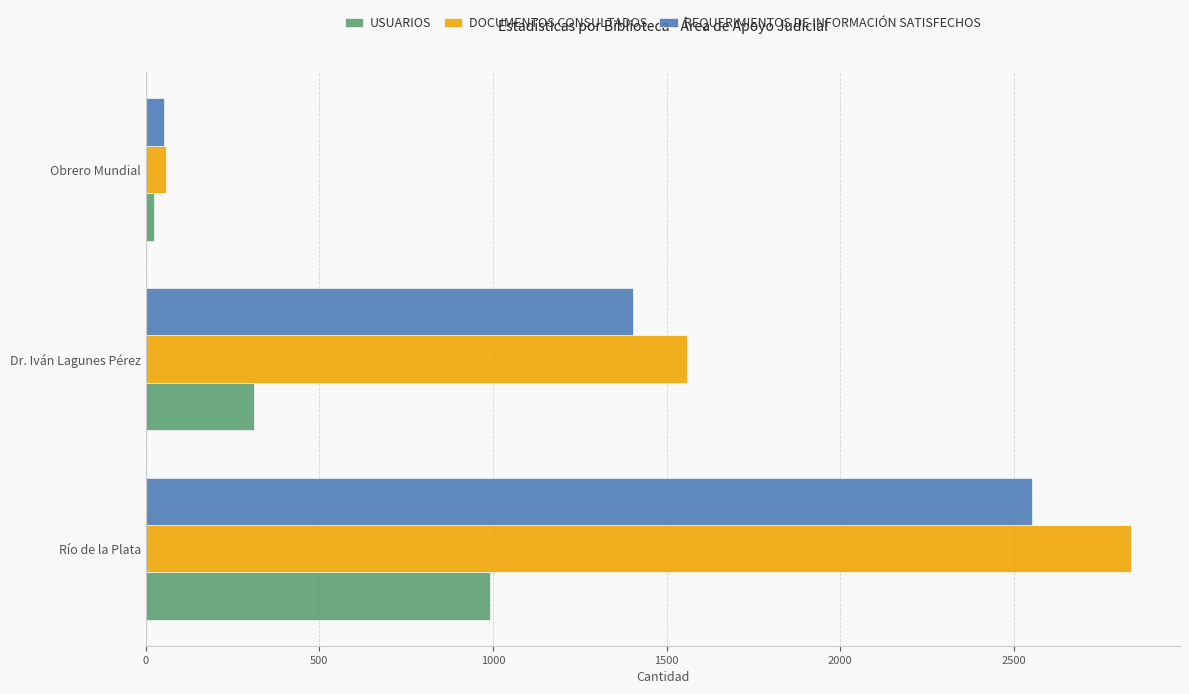

Where is DOCUMENTOS CONSULTADOS nearest to the value 1447?

Dr. Iván Lagunes Pérez